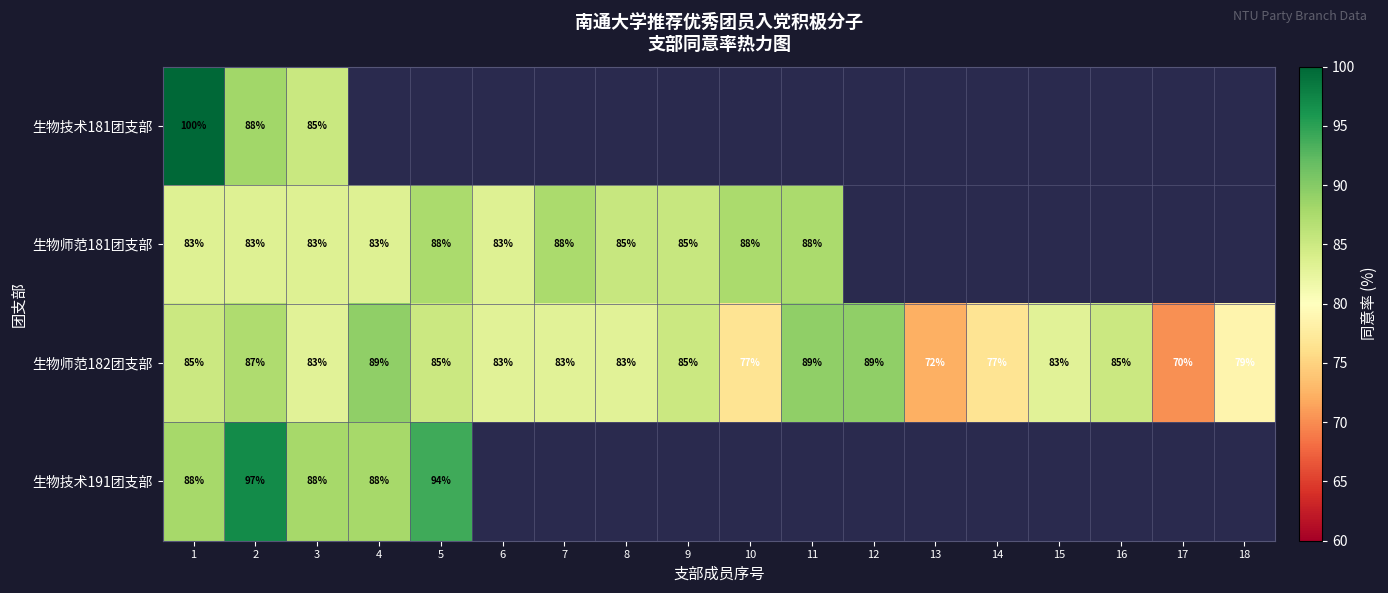

What is the minimum value shown in the chart?

70.2